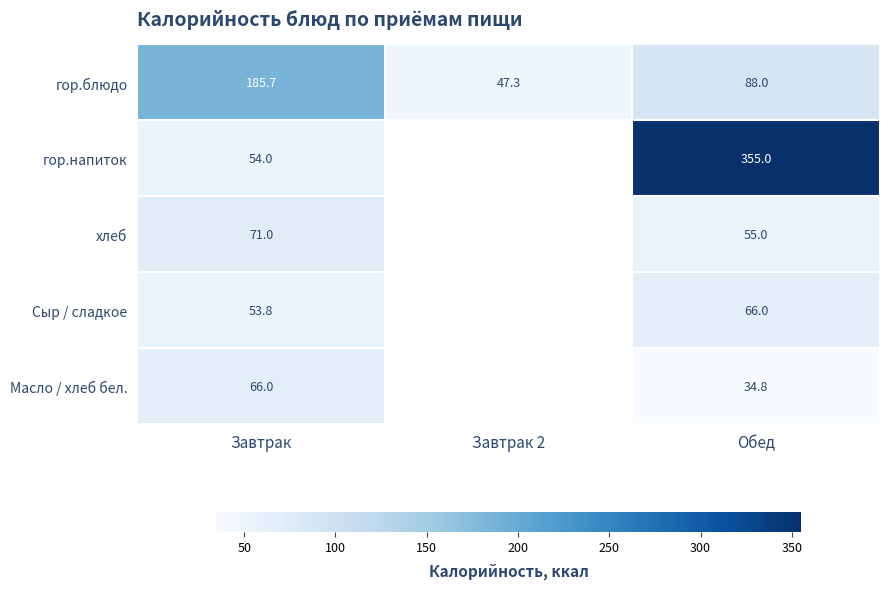

How many values in the гор.блюдо series are below 88?

1